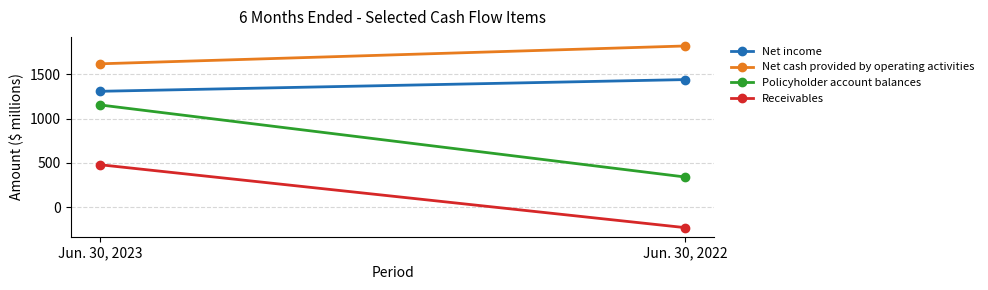

Count the number of categories in the chart.

2